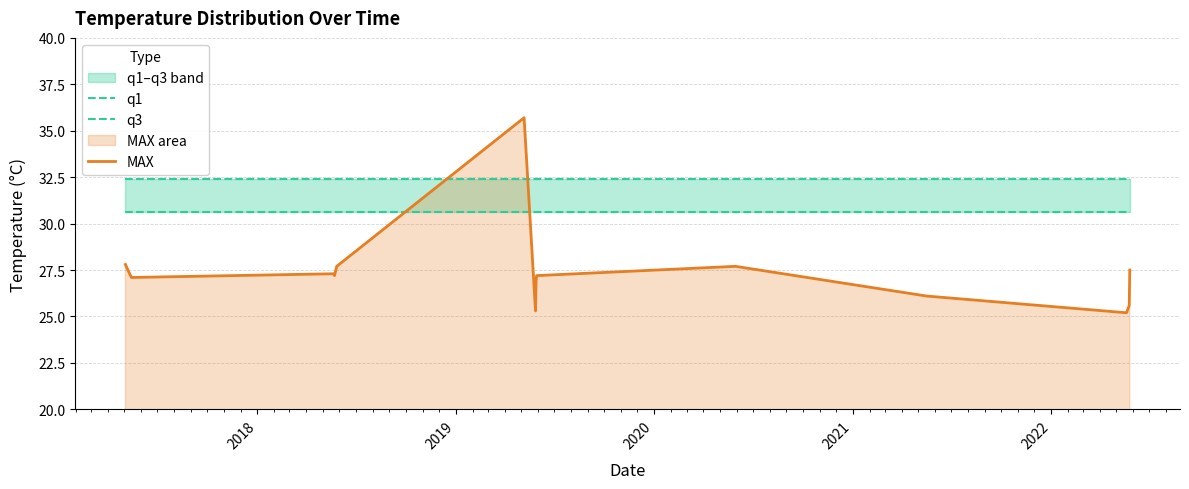

What is the lowest value of the MAX series?

25.2